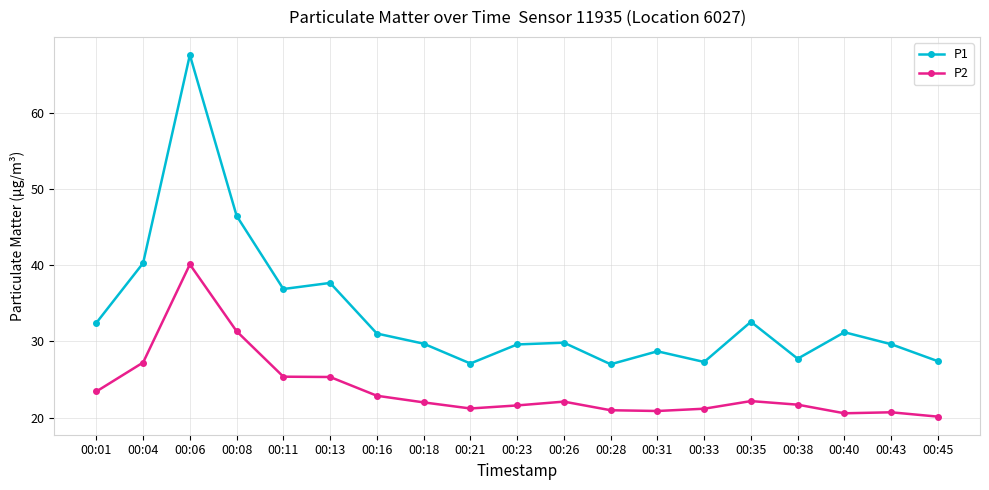

At which category does the chart reach its minimum across all series?

00:45